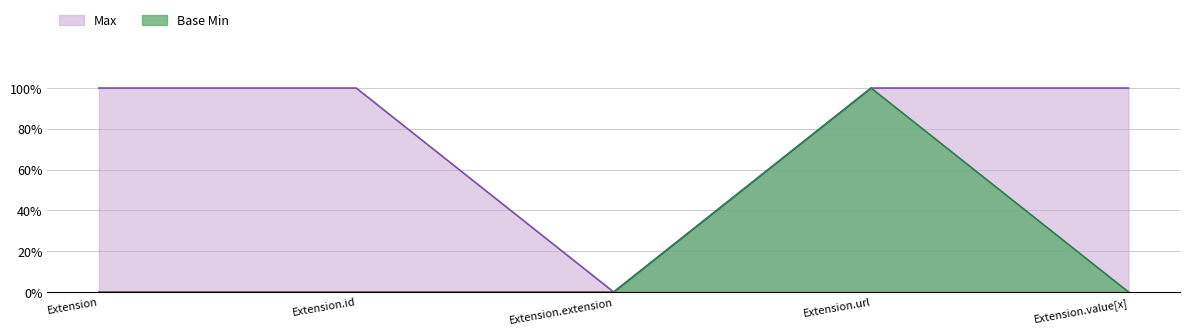

What is the label of the 4th point from the left?

Extension.url